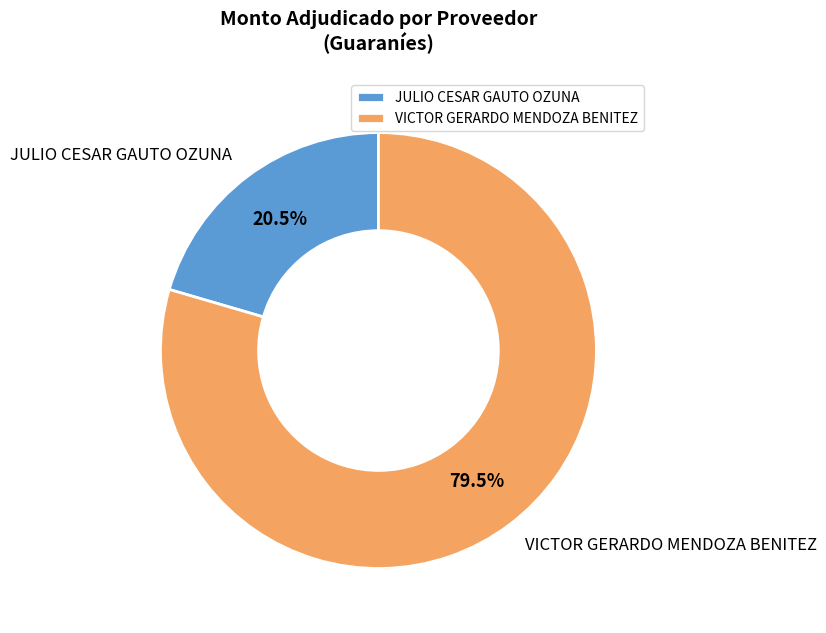

Is there a majority slice in this chart?

Yes